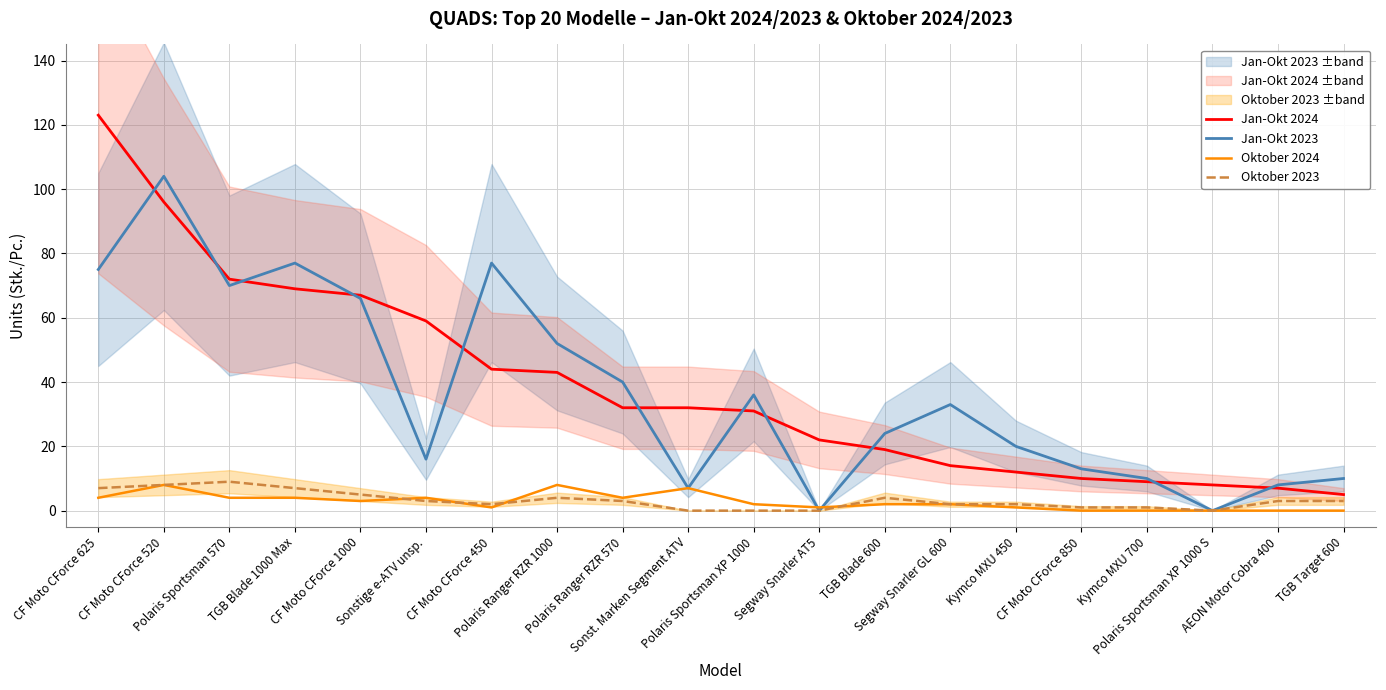

What is the average value of the Oktober 2024 series?

3